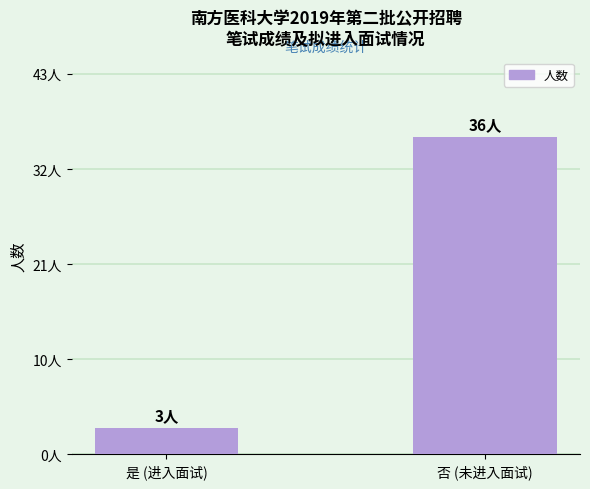

What is the label of the 2nd bar from the right?

是 (进入面试)